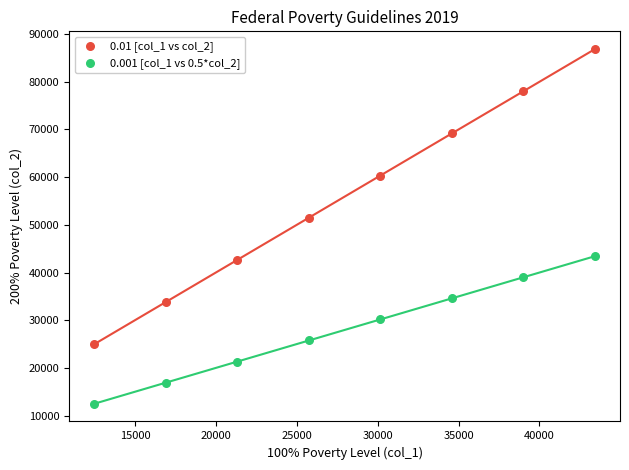

What are all the series names shown in the legend?

0.01 [col_1 vs col_2], 0.001 [col_1 vs 0.5*col_2]